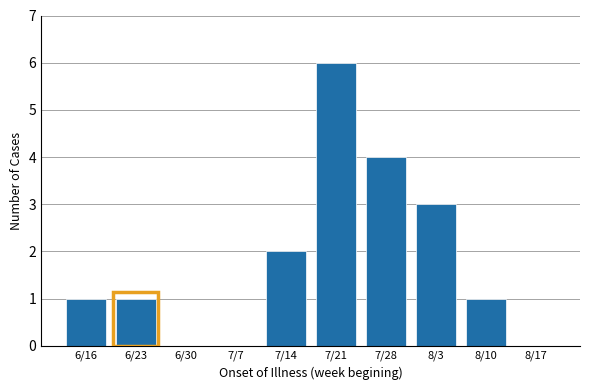

Reading right to left, list all the values displayed in this chart.

8/17=0	8/10=1	8/3=3	7/28=4	7/21=6	7/14=2	7/7=0	6/30=0	6/23=1	6/16=1